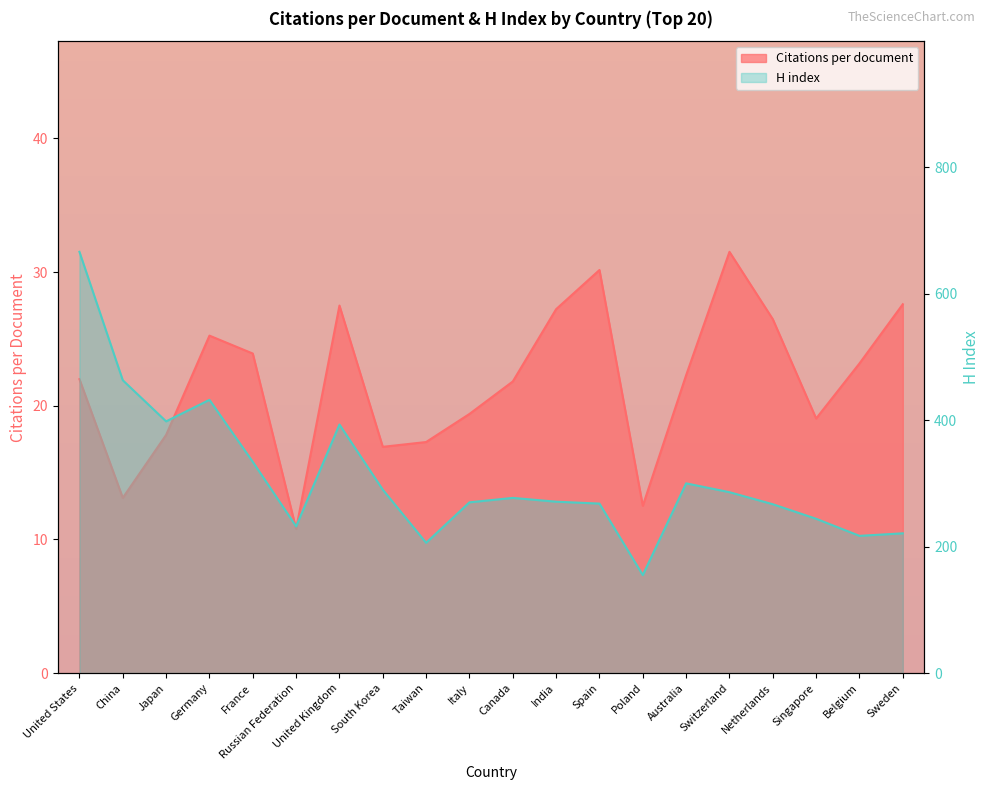

What is the difference between the maximum and minimum values in the Citations per document series?

20.7